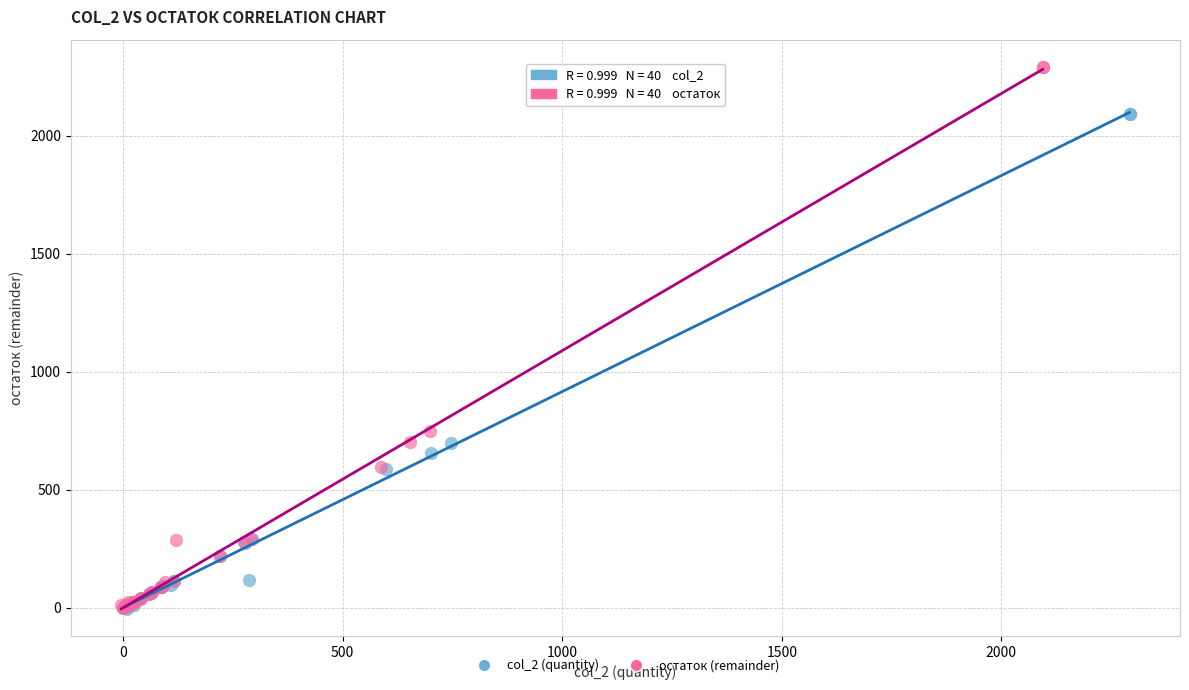

Which series reaches the maximum Y coordinate?

остаток (remainder)